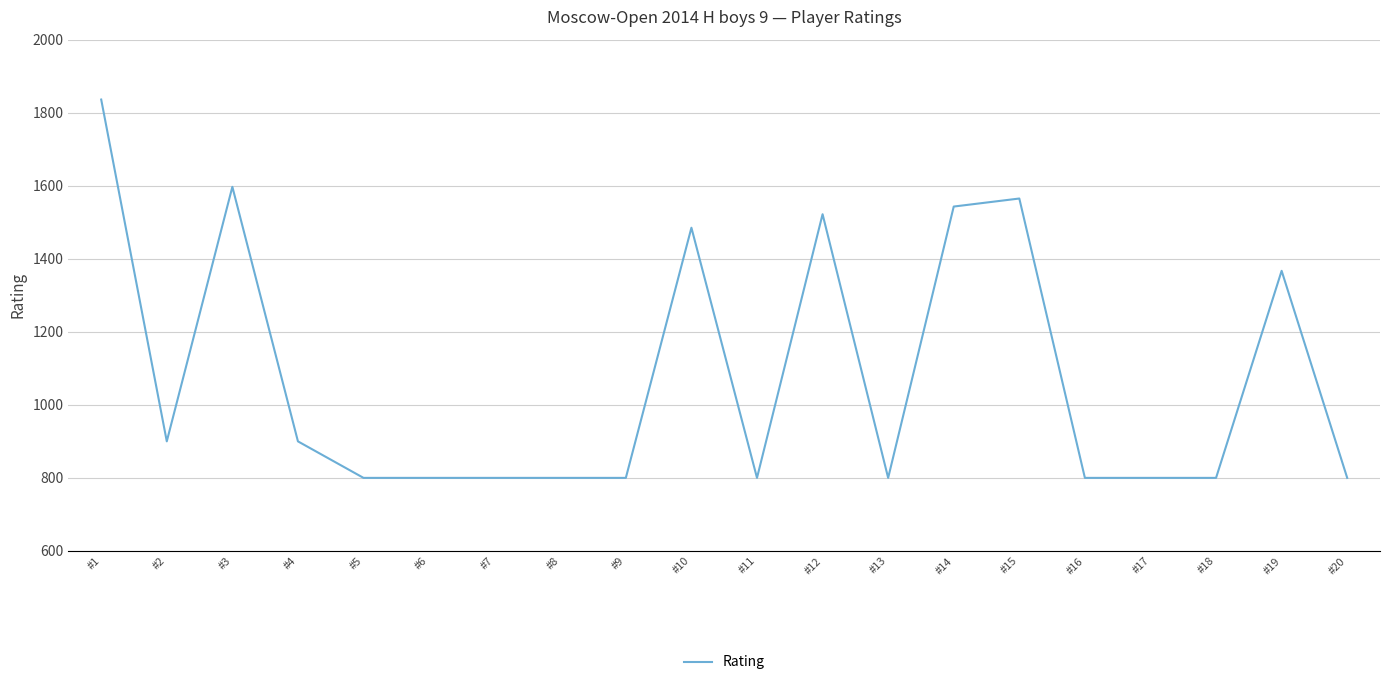

Does the chart have visible grid lines?

Yes